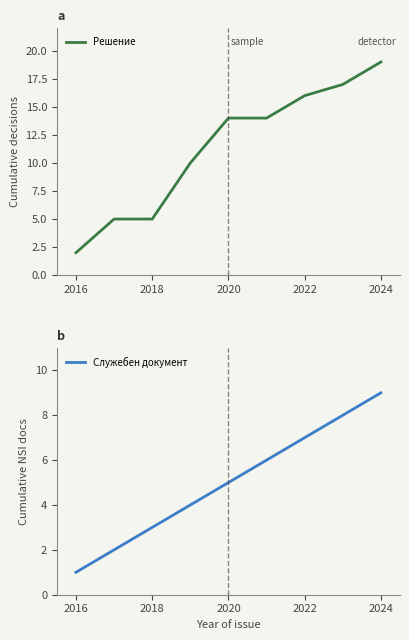

Is this an area chart (filled region under the line)?

No